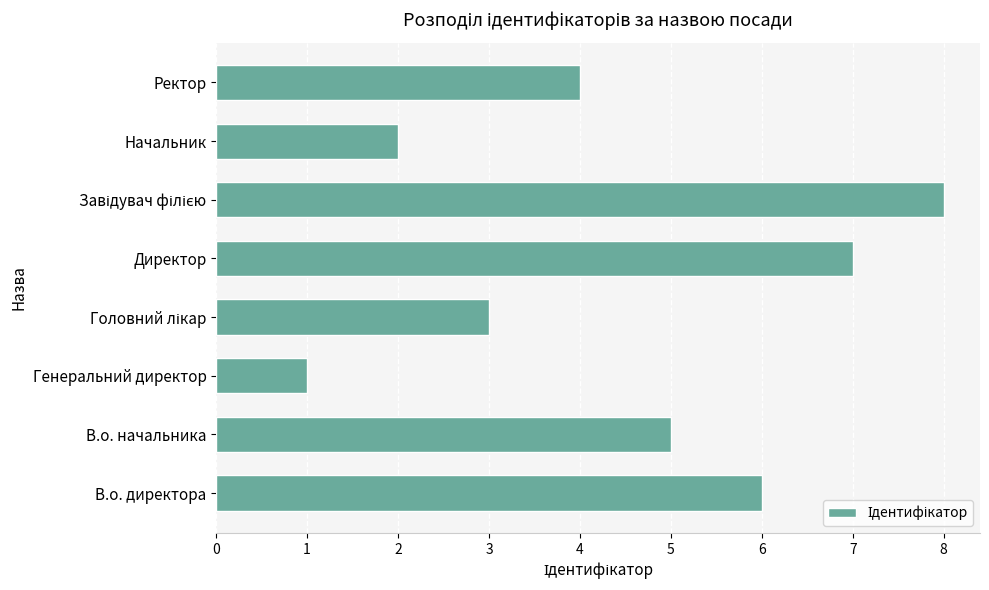

What is the smallest value displayed?

1